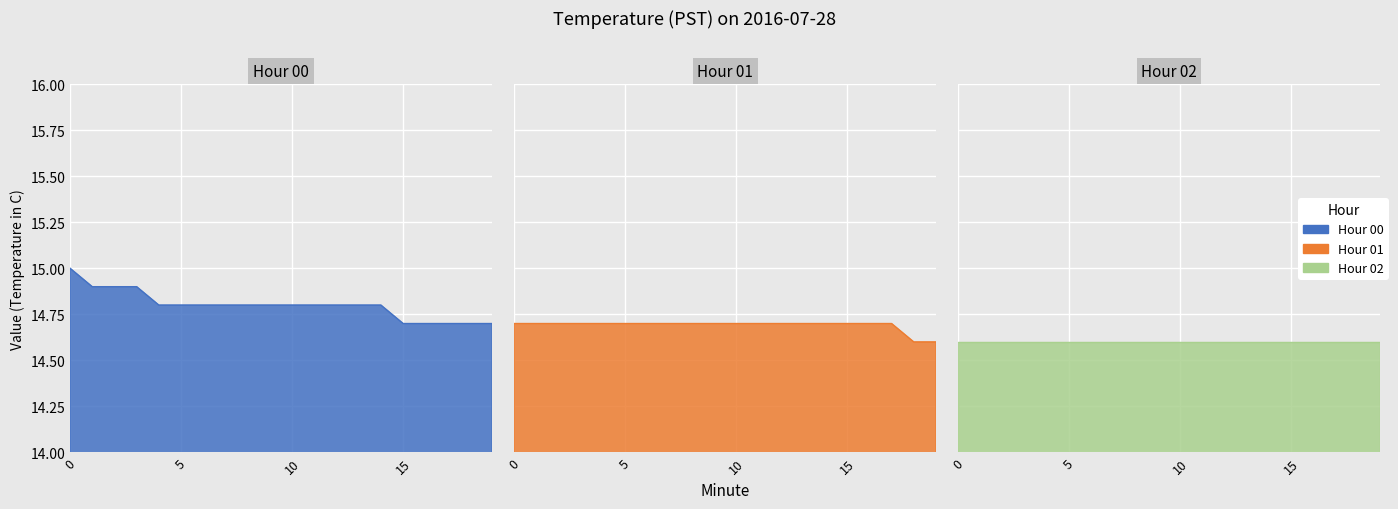

True or false: 01 has a value of 4.1 at 11.

False